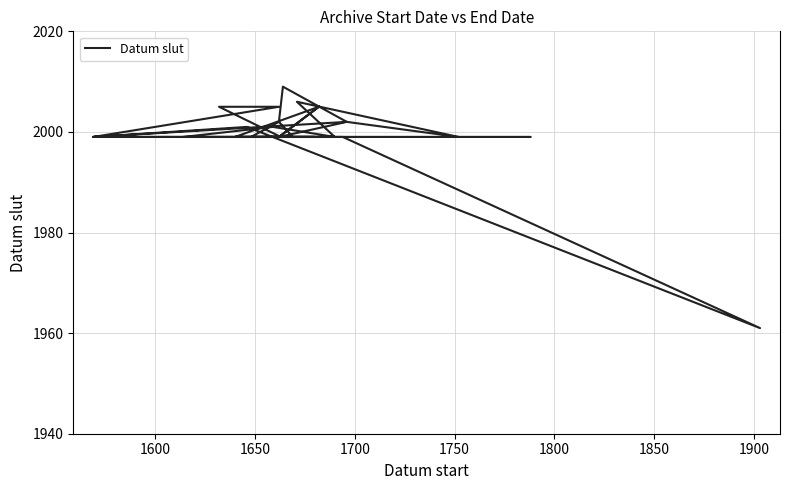

Reading left to right, extract all data points from this chart.

2005	1999	1999	1999	1999	1999	1999	2005	2005	1999	1999	1961	2001	1999	2002	1999	2006	1999	2001	1999	1999	1999	1999	1999	1999	1999	2005	1999	1999	2002	2009	2002	1999	1999	1999	2002